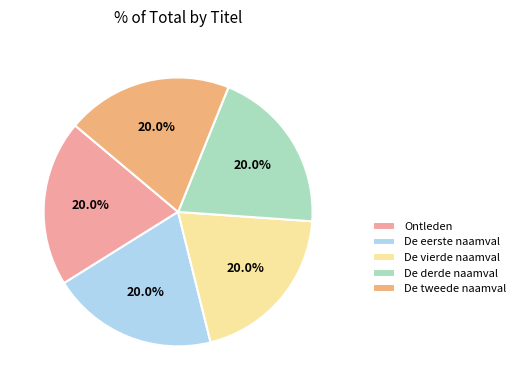

Combined, do Ontleden and De derde naamval account for over 50%?

No